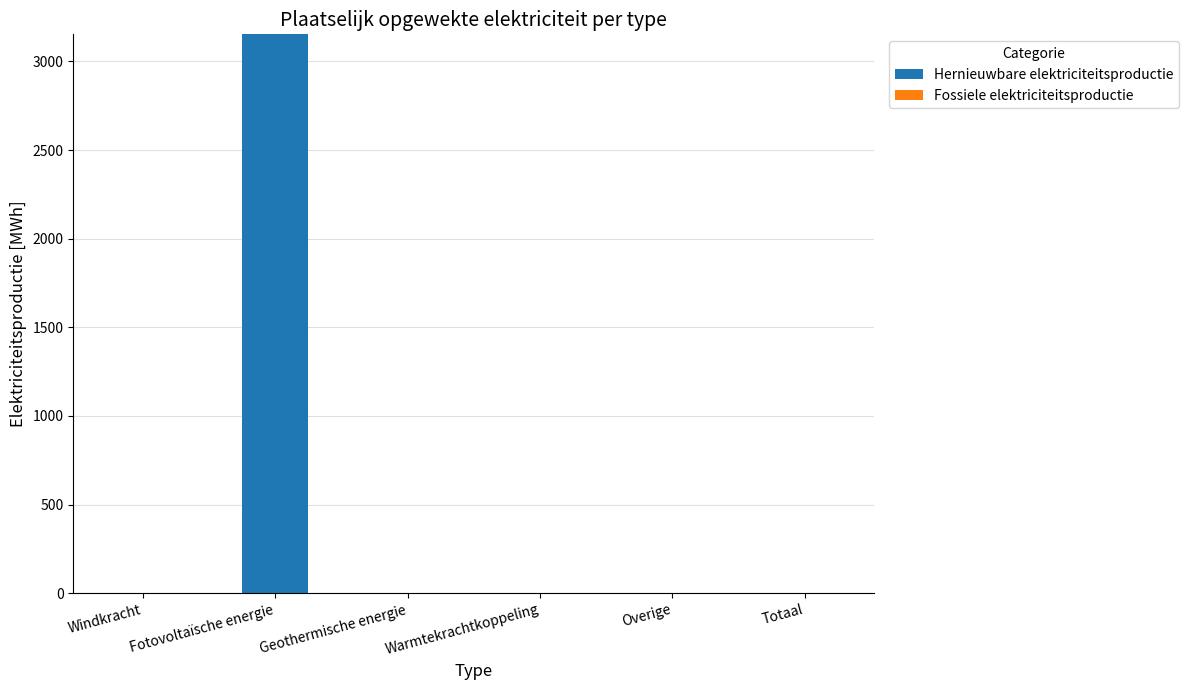

What is the change in value from Fotovoltaïsche energie to Geothermische energie?

-3152.6